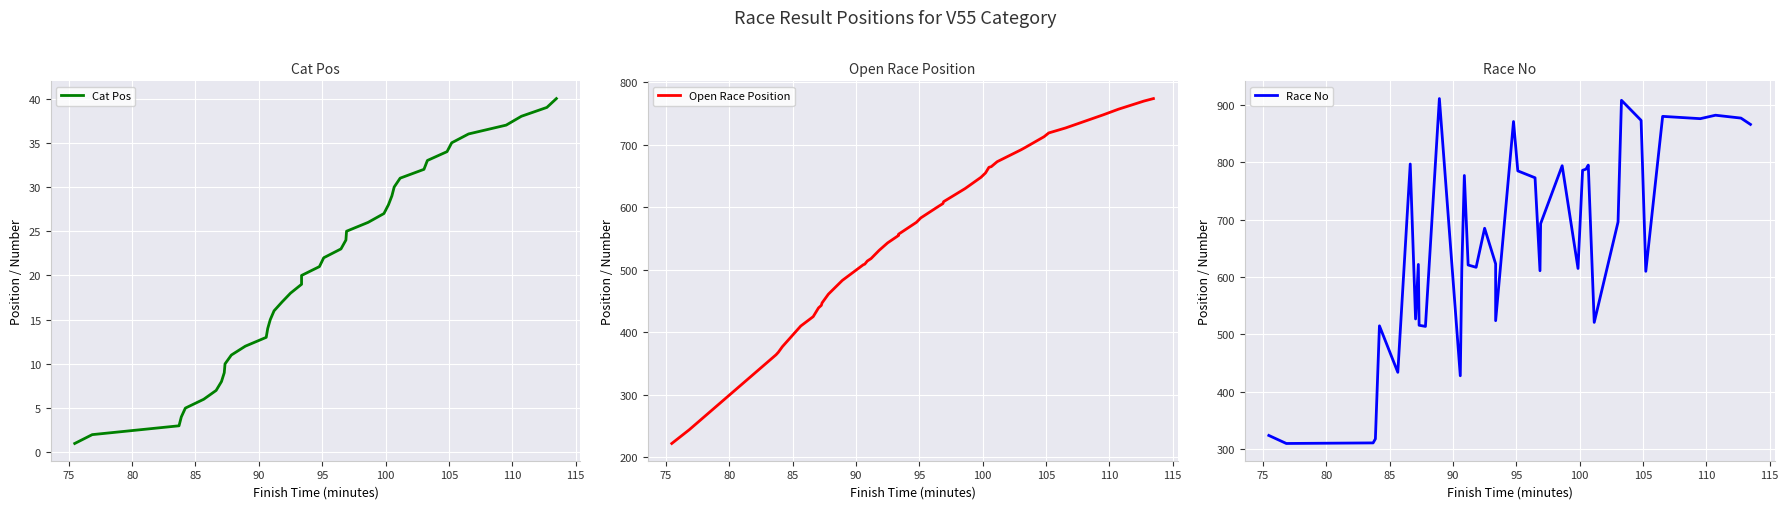

True or false: Race No has more than 0 points higher than both neighbors.

True